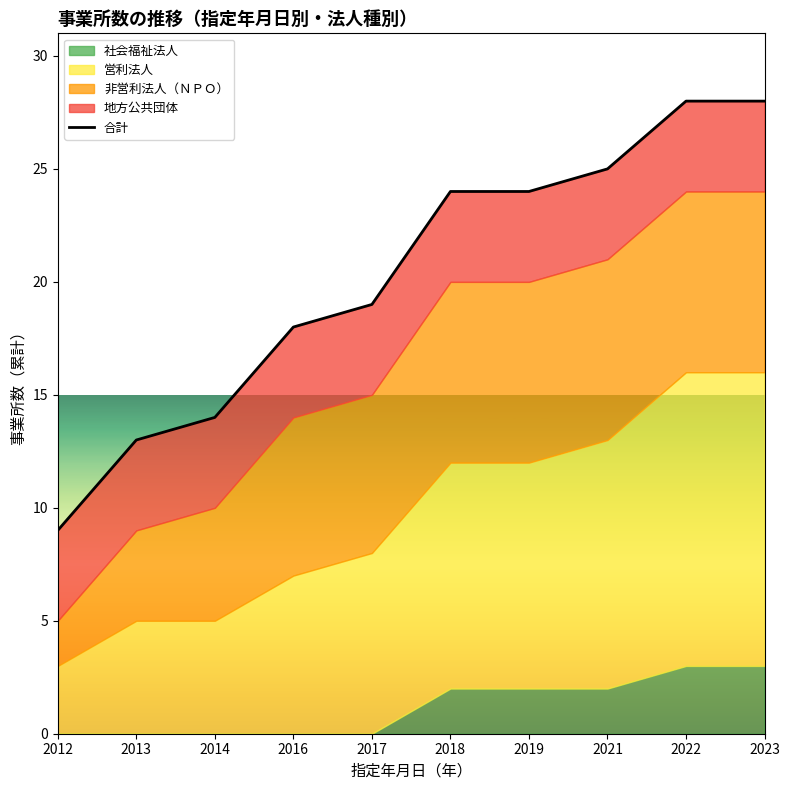

What is the greatest value displayed?

28